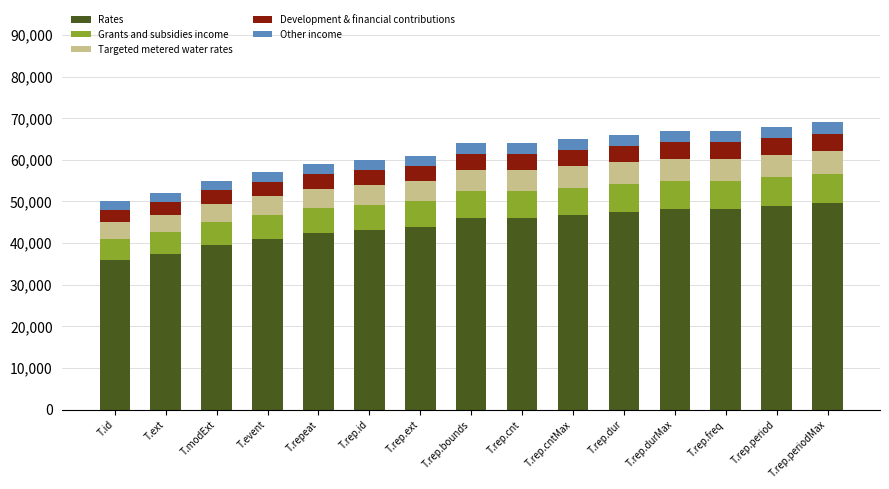

What is the sum of all Rates values?

665280